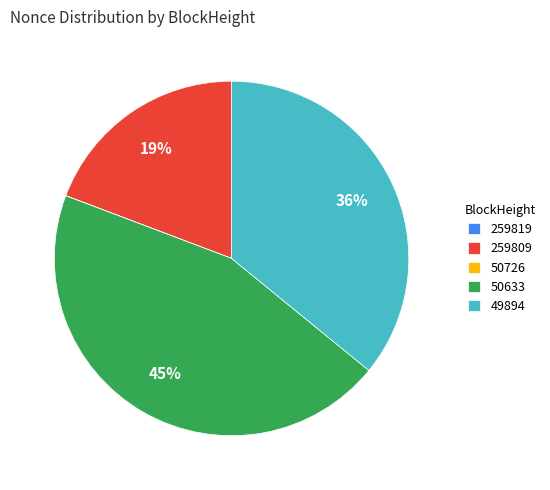

True or false: 259809 accounts for 19% of the total.

True